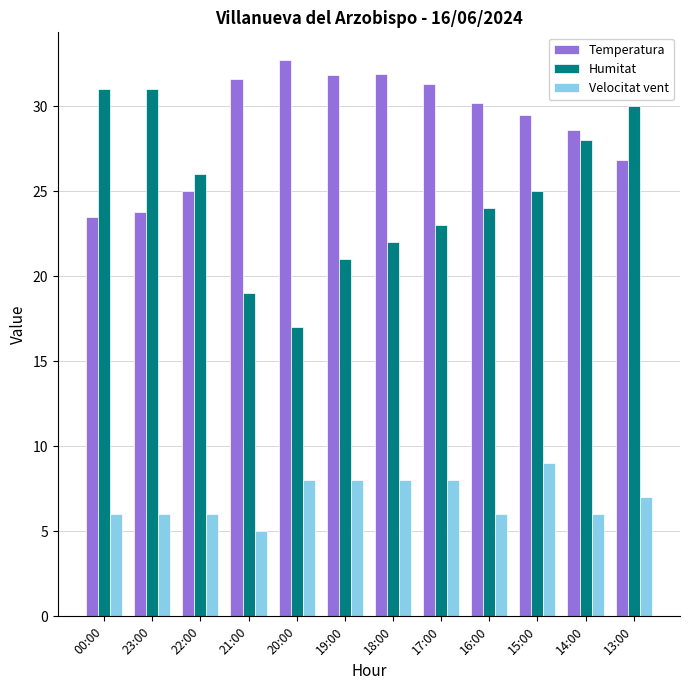

What is the total value across all series at 23:00?

60.8